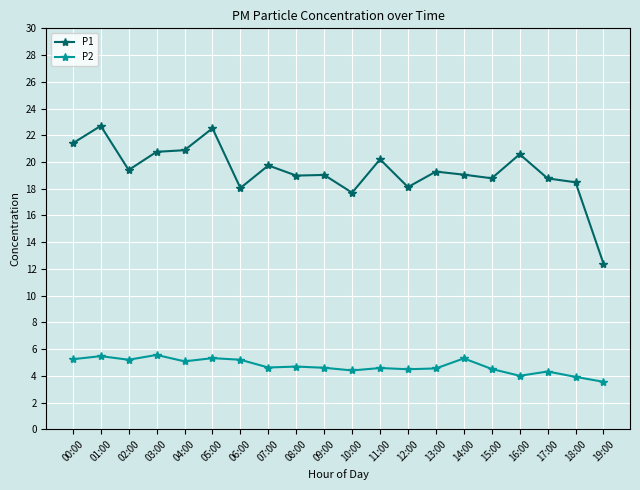

What is the approximate value of P1 at 12:00?

18.1